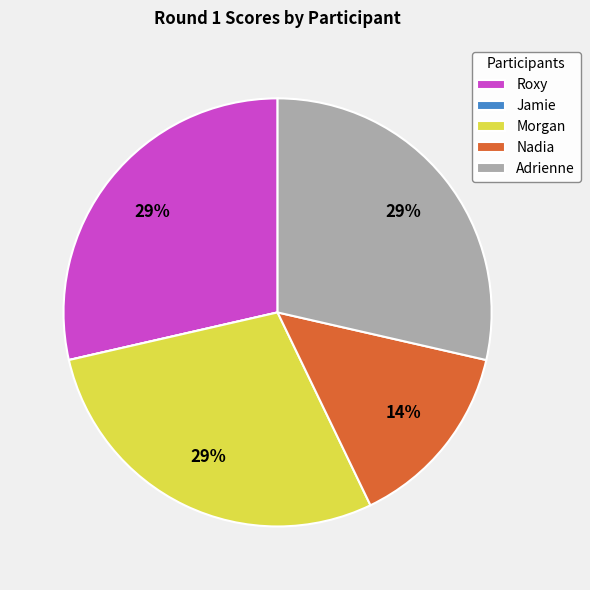

True or false: Roxy accounts for 21% of the total.

False